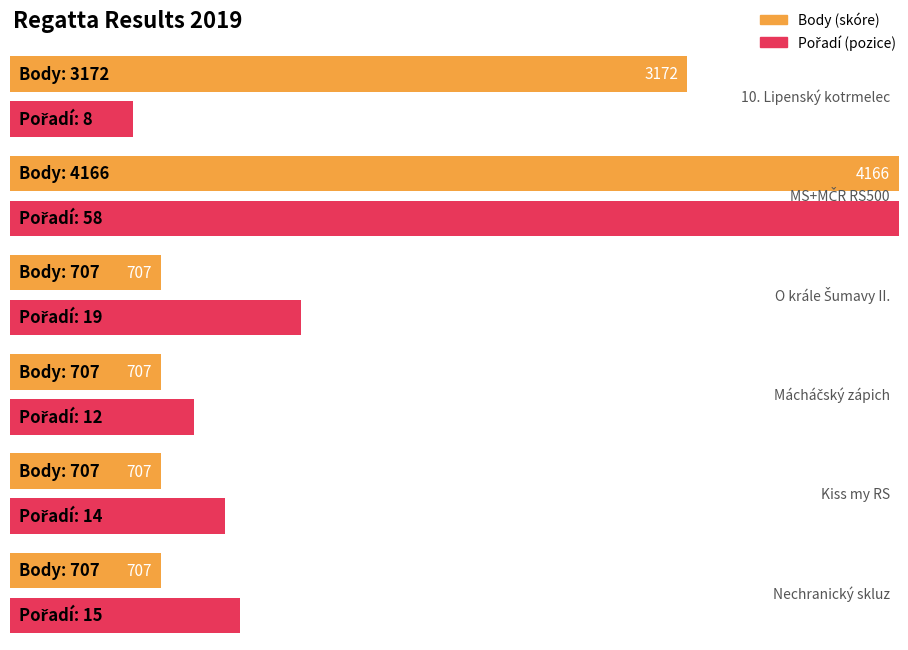

How many values are between 707 and 3172?

5